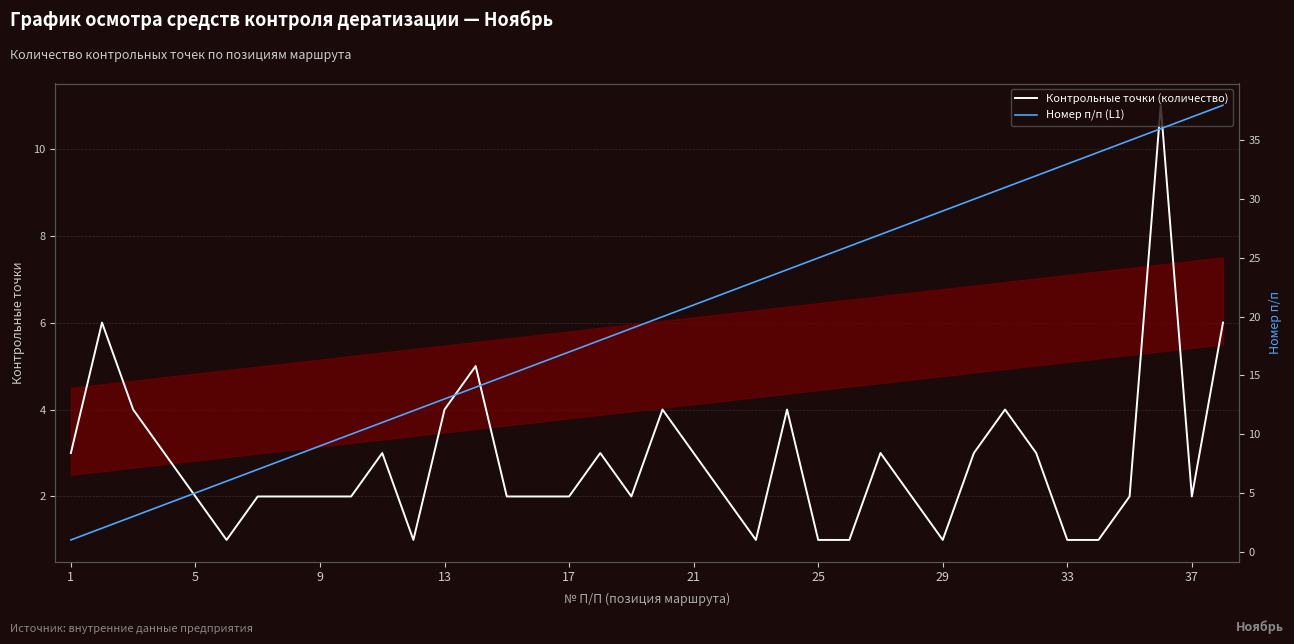

How many data points in Контрольные точки (количество) are above 2?

17